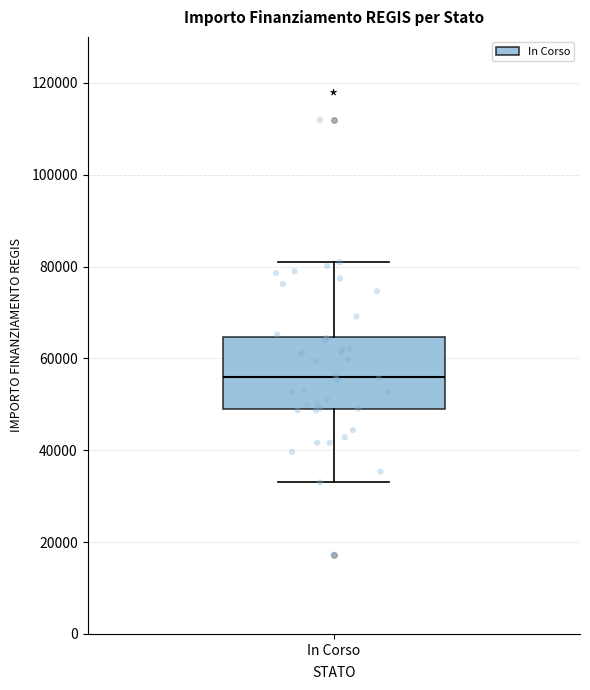

Where is the upper edge of the box for In Corso on the y-axis? The values are not printed on the chart, so give them approximately, as read against the axis.

64000